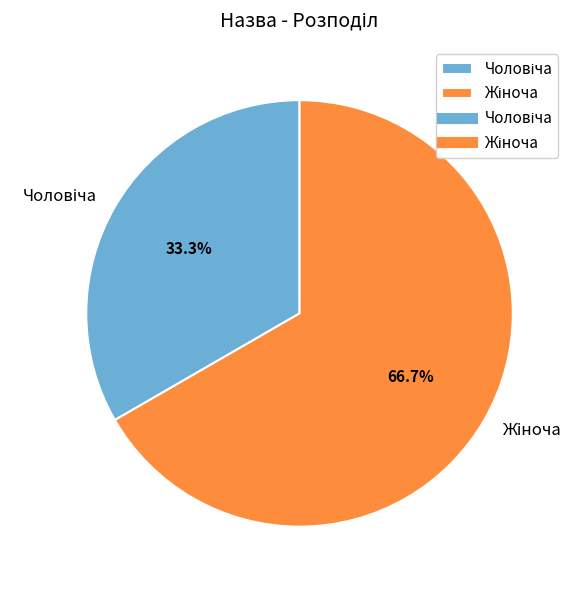

Is there a majority slice in this chart?

Yes